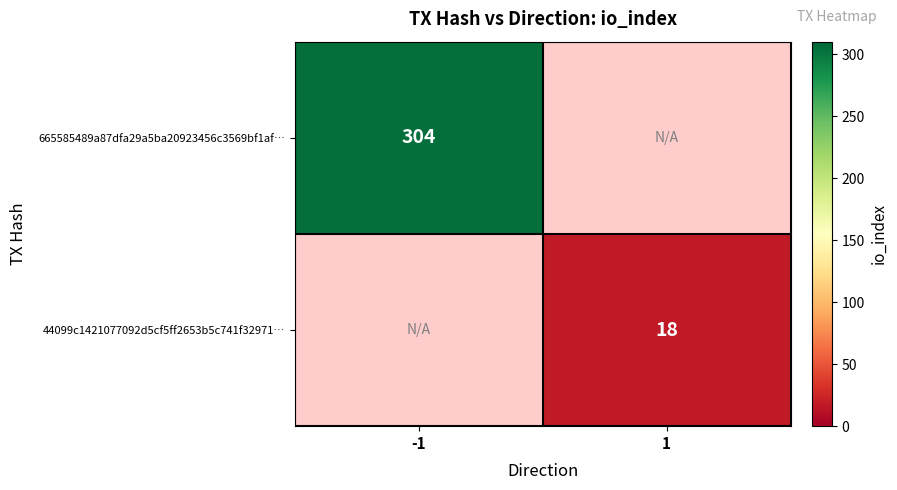

The value of 665585489a87dfa29a5ba20923456c3569bf1af… at -1 is 432. True or false?

False